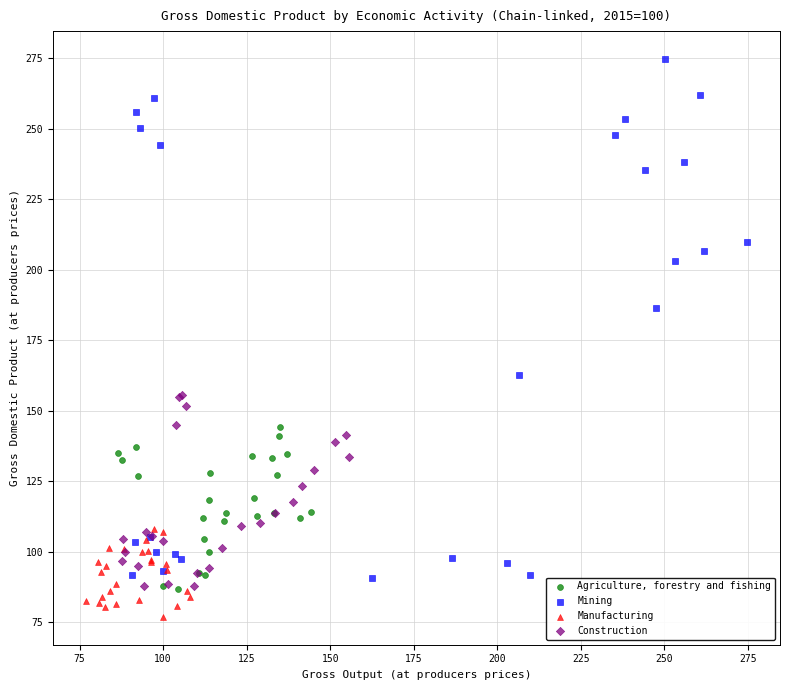

Which series reaches the maximum Y coordinate?

Mining